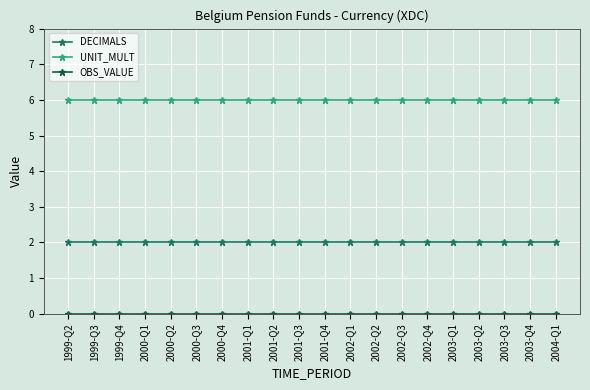

True or false: UNIT_MULT and DECIMALS cross at least once.

False